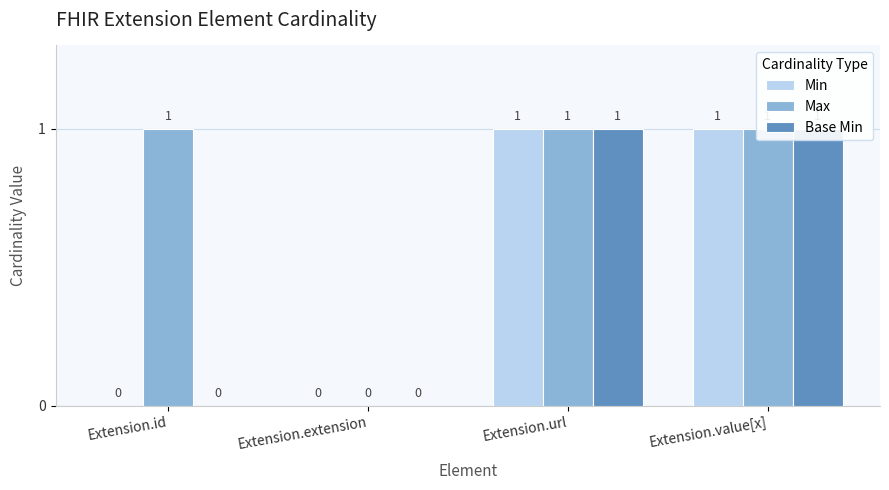

What is the label of the 3rd bar from the right?

Extension.extension